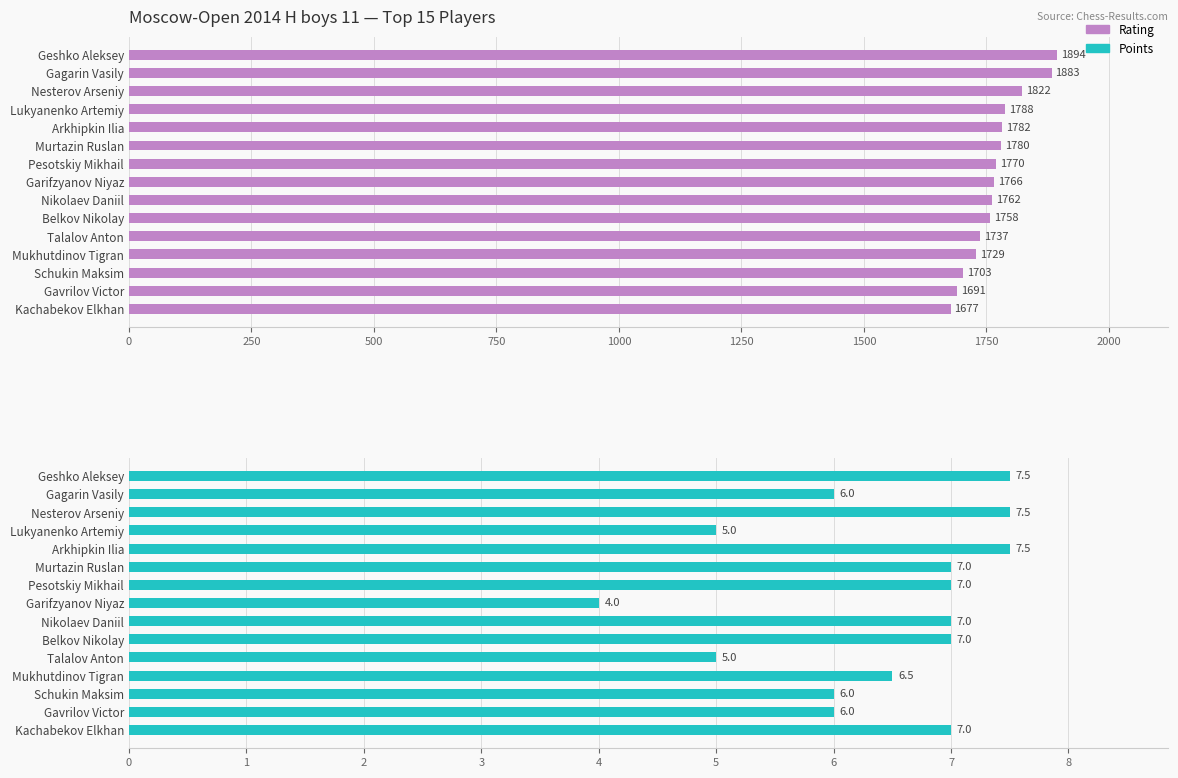

Which series has the largest range (max minus min)?

Rating